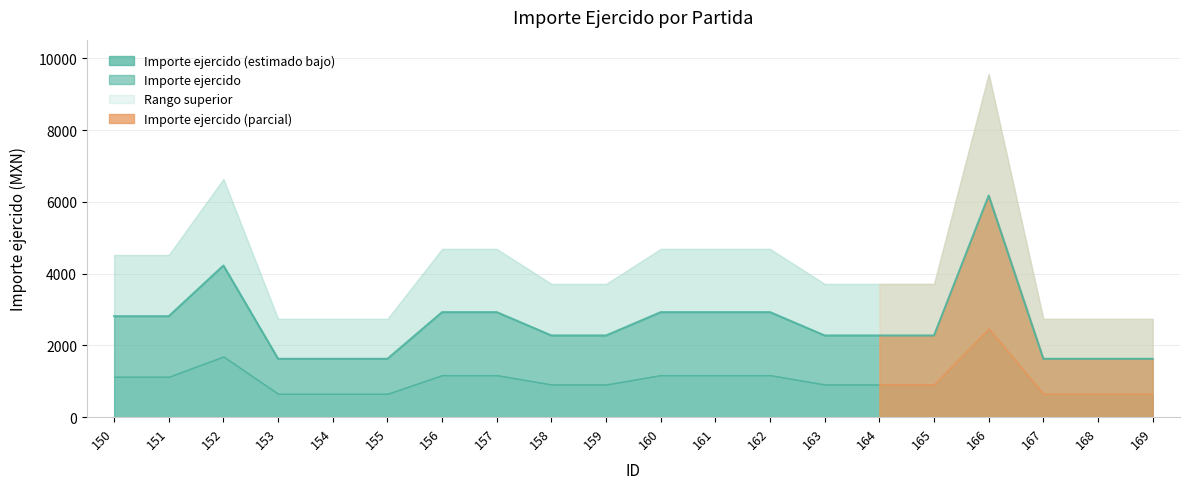

How many interior local peaks (higher than both neighbors) does the data have?

2